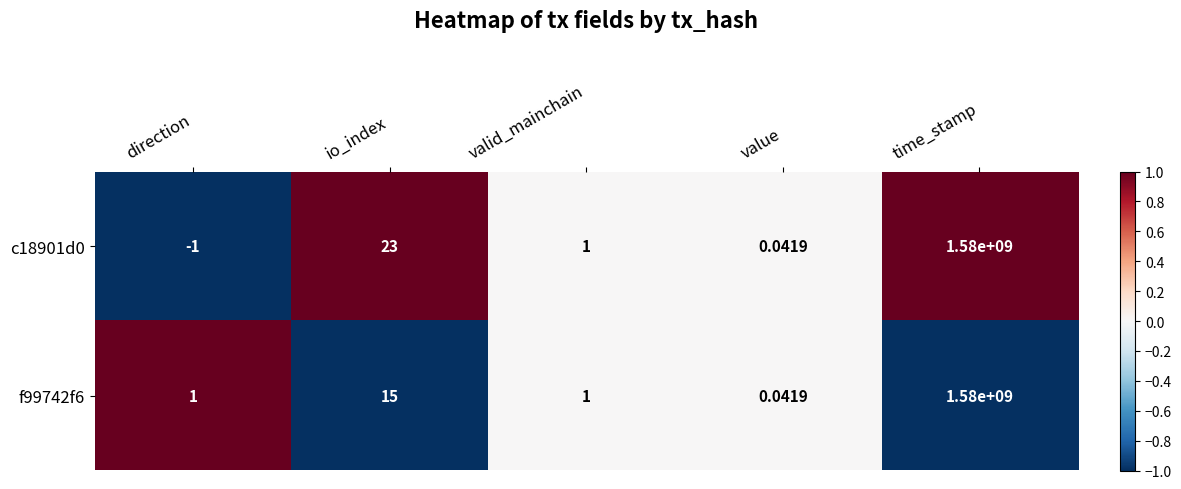

At which label is f99742f6 closest to 790000000?

io_index